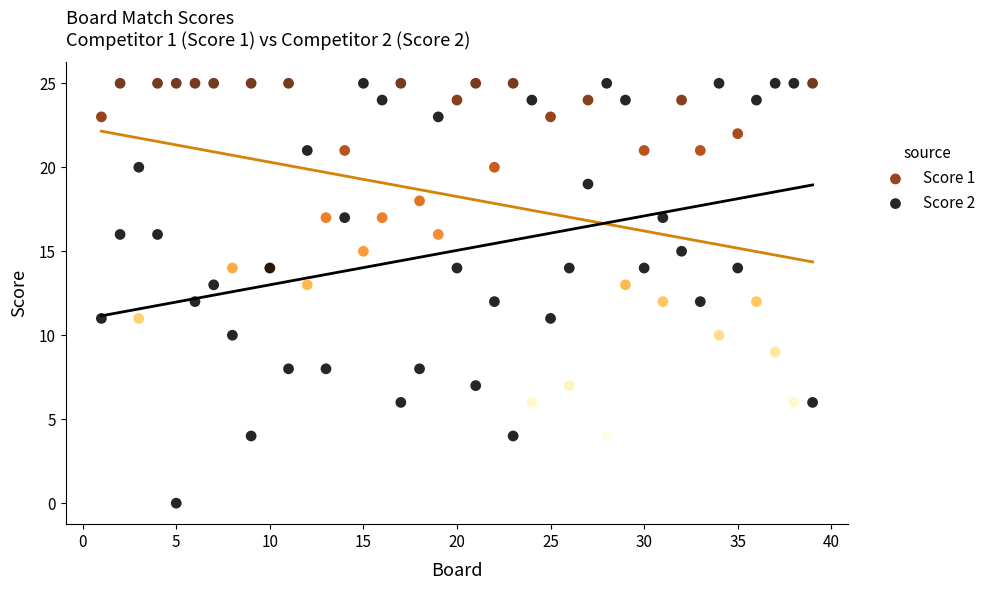

Which series has the largest Y range (max minus min)?

Score 2